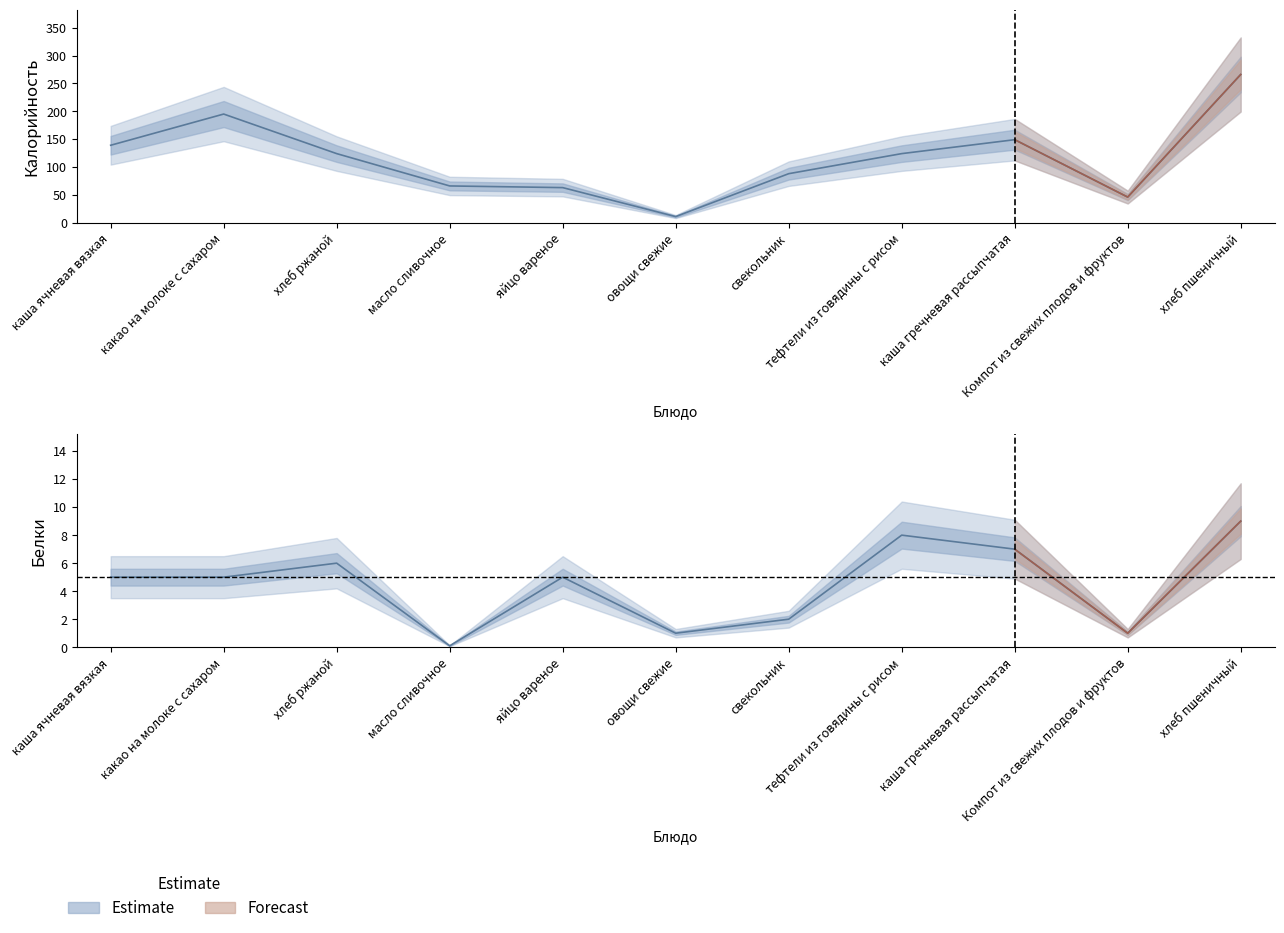

What is the average value of the Калорийность series?

115.5